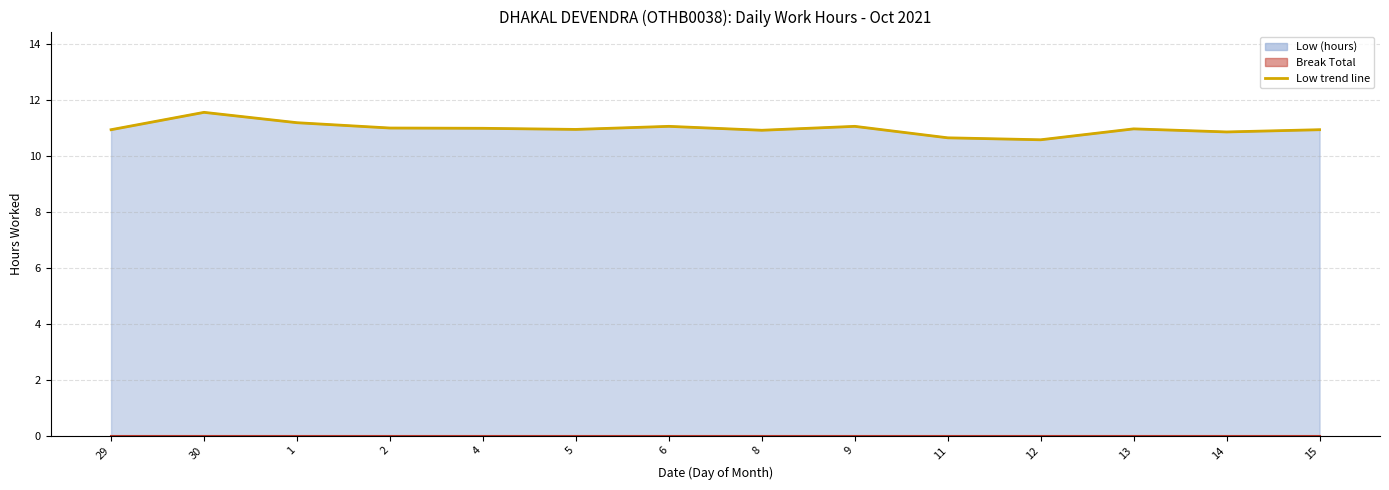

Reading left to right, list all the values displayed in this chart.

29=10.9	30=11.6	1=11.2	2=11.0	4=11.0	5=10.9	6=11.1	8=10.9	9=11.1	11=10.6	12=10.6	13=11.0	14=10.8	15=10.9